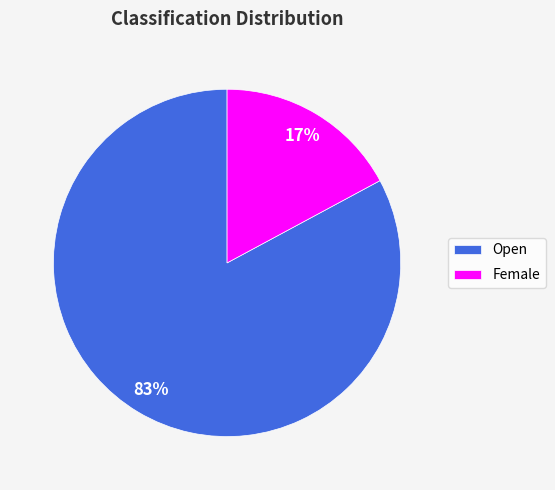

Which slice is the smallest?

Female